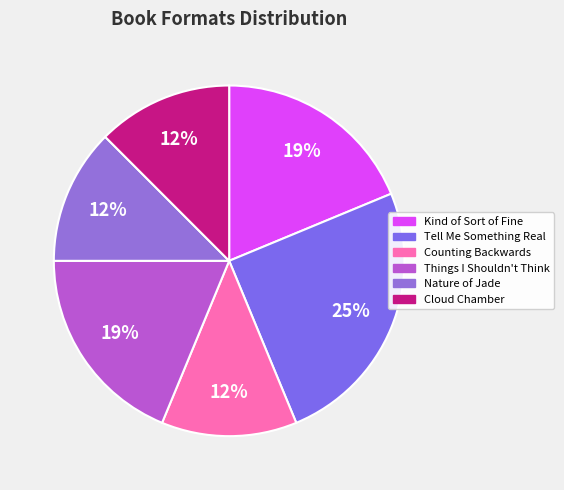

How many slices are in this pie chart?

6